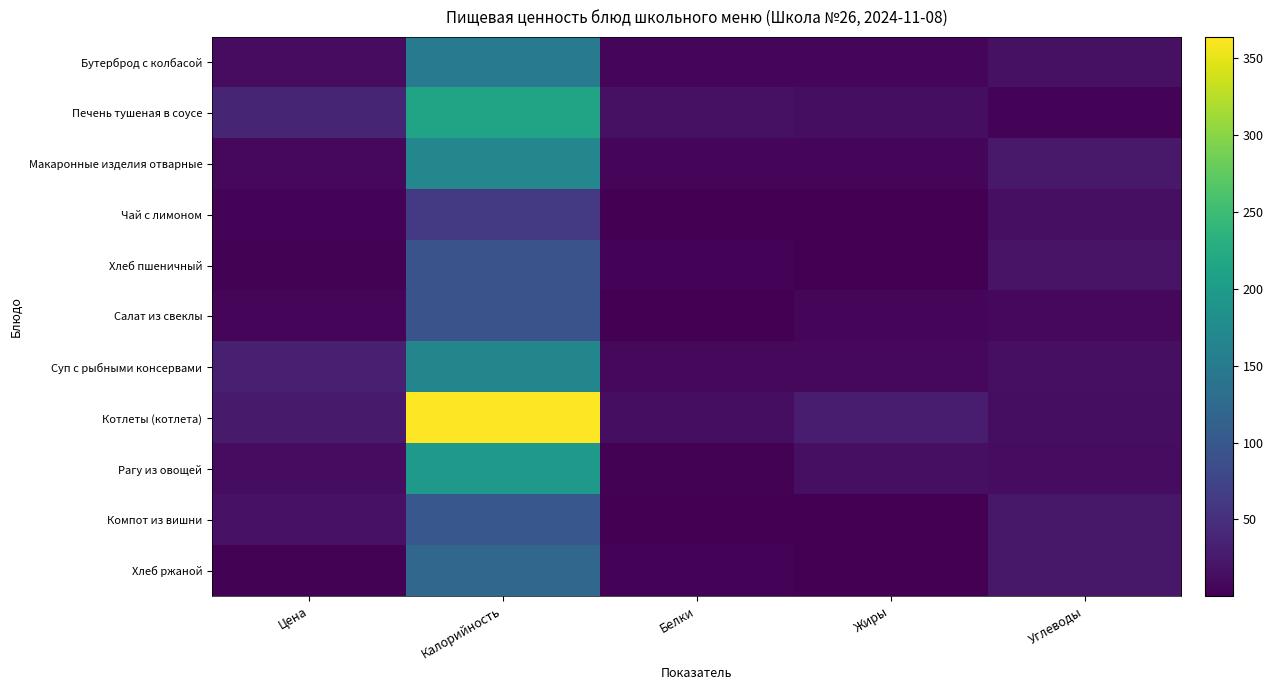

How many series are shown in this chart?

11